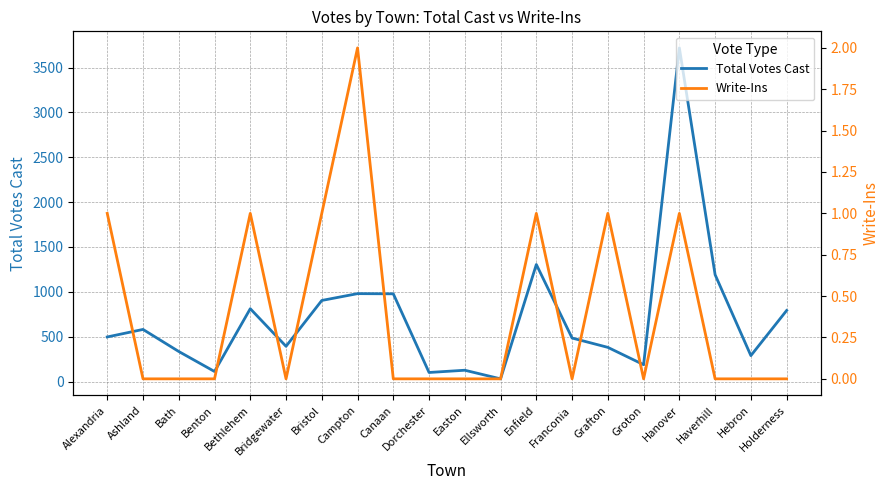

What is the label of the 2nd point from the left?

Ashland